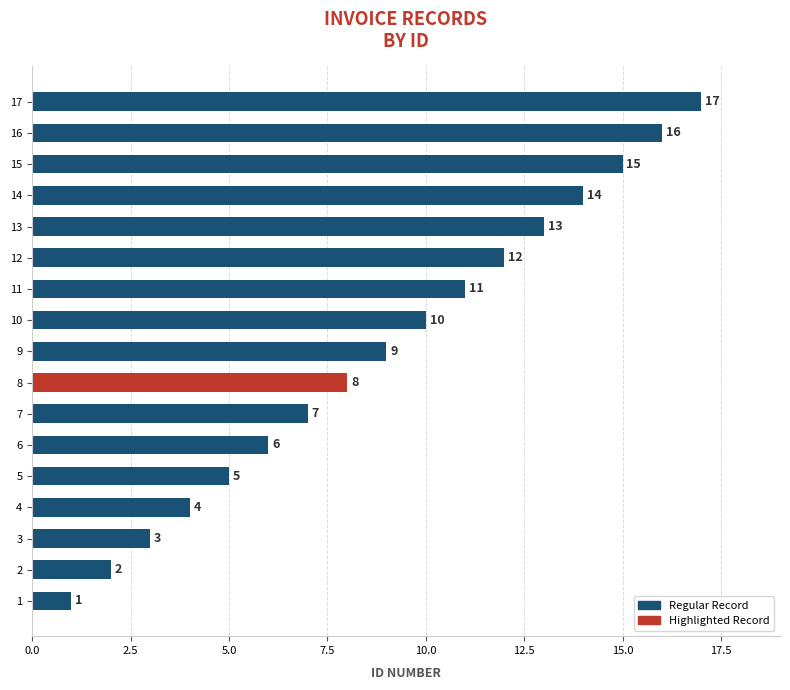

Between 3 and 16, which is larger?

16